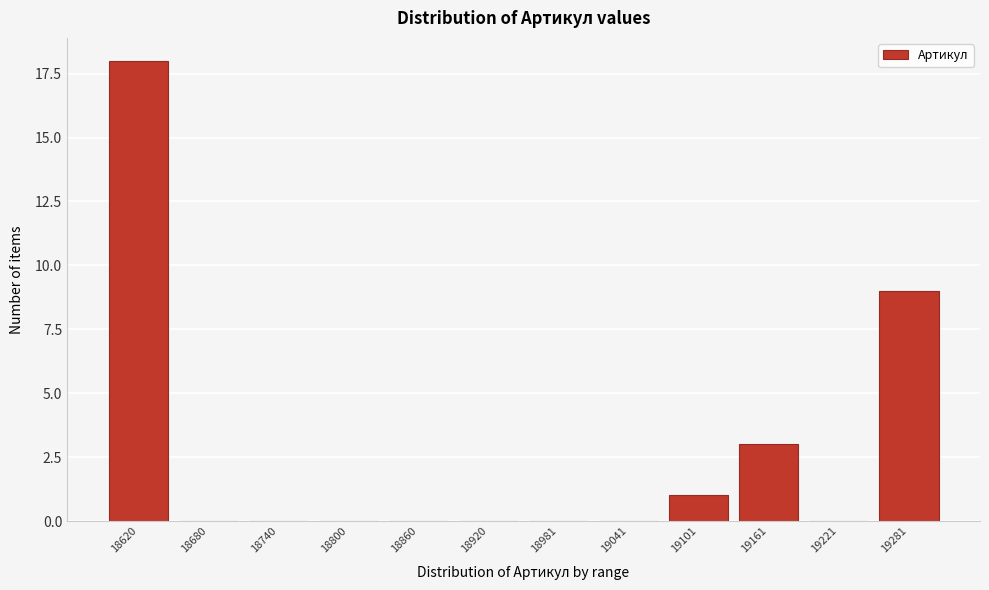

Reading left to right, what are all the values shown in this chart?

18620=18	18680=0	18740=0	18800=0	18860=0	18920=0	18981=0	19041=0	19101=1	19161=3	19221=0	19281=9